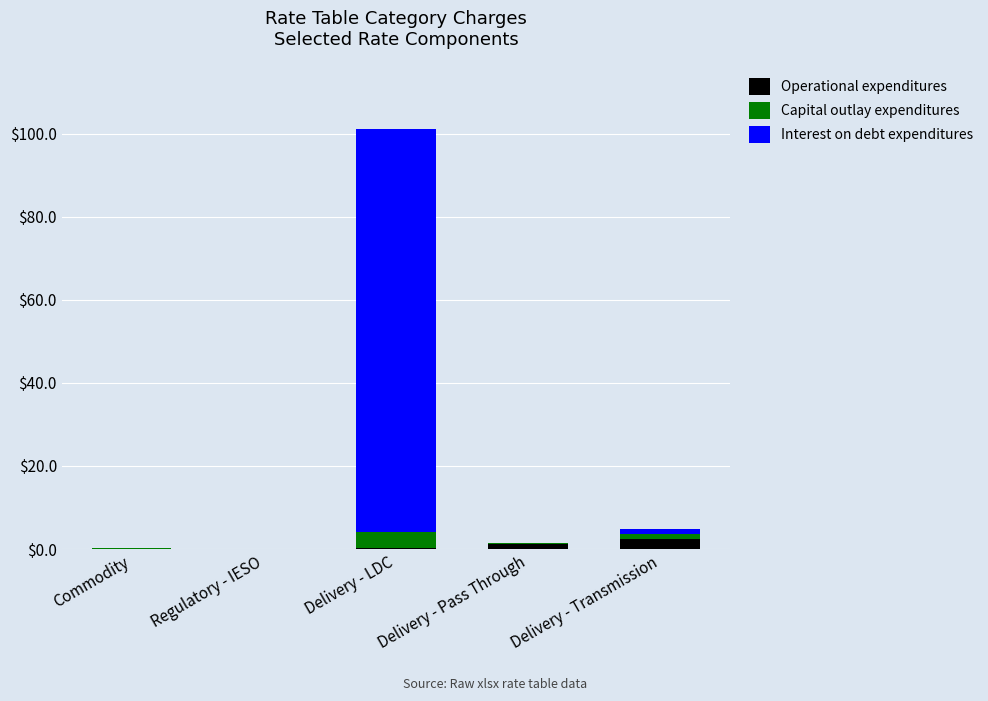

Are the bars grouped side by side (vs. stacked)?

No